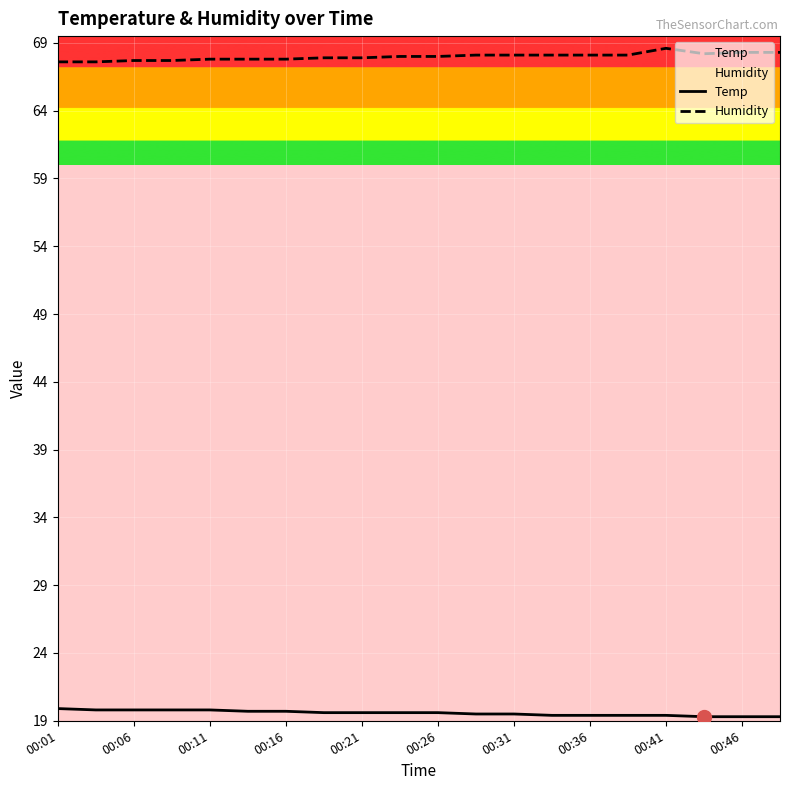

In Humidity, how many points are lower than both neighbors (excluding endpoints)?

1